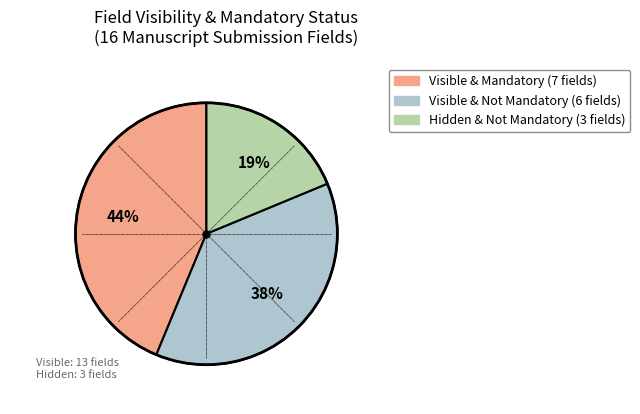

Is there a majority slice in this chart?

No